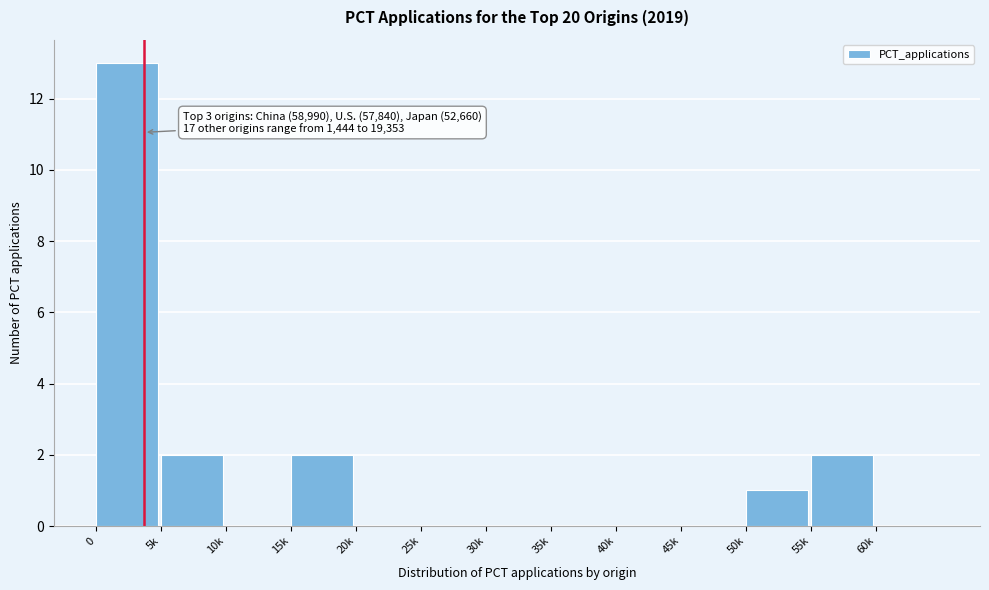

Reading left to right, list all the values displayed in this chart.

0=13	5k=2	10k=0	15k=2	20k=0	25k=0	30k=0	35k=0	40k=0	45k=0	50k=1	55k=2	60k=0